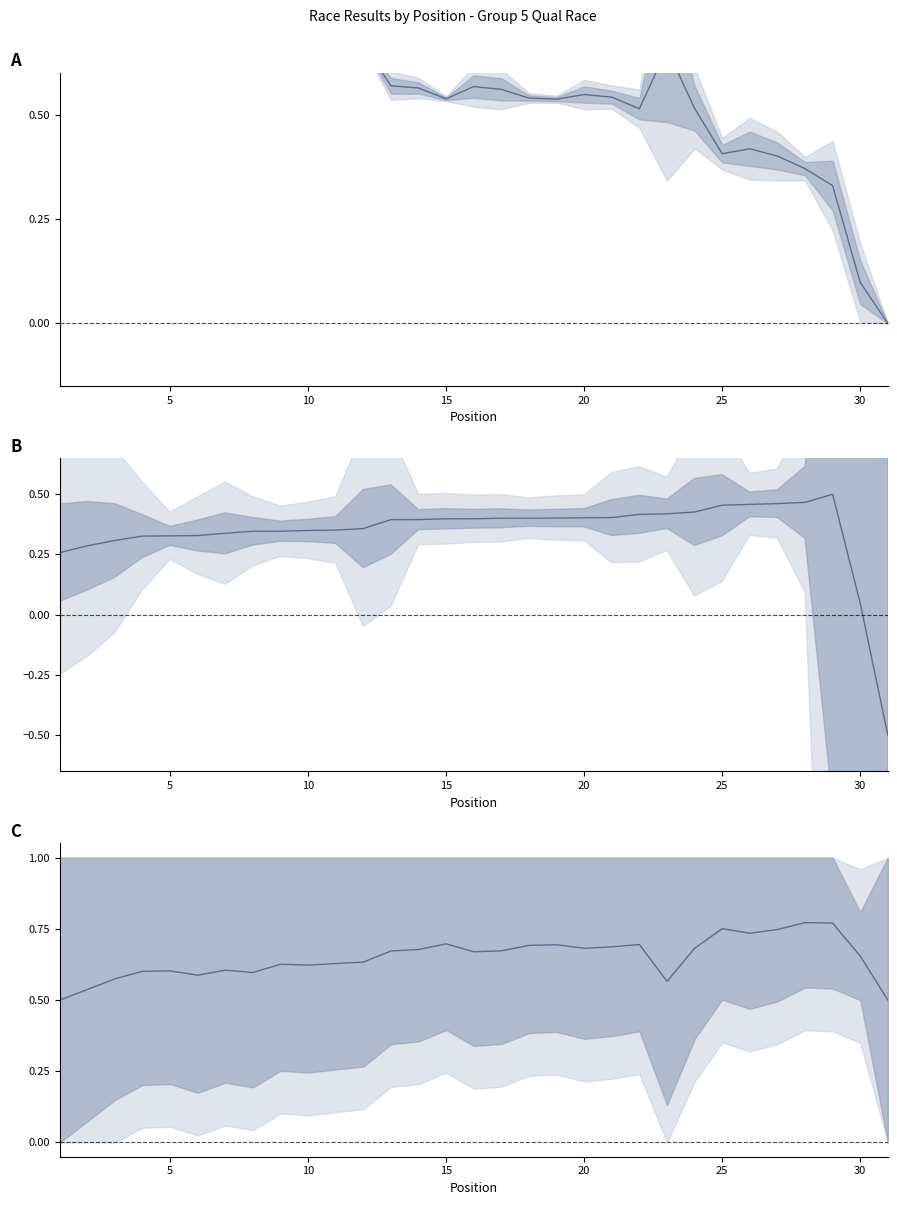

True or false: Lap time / Laps has a value of 1.3 at 26.

False